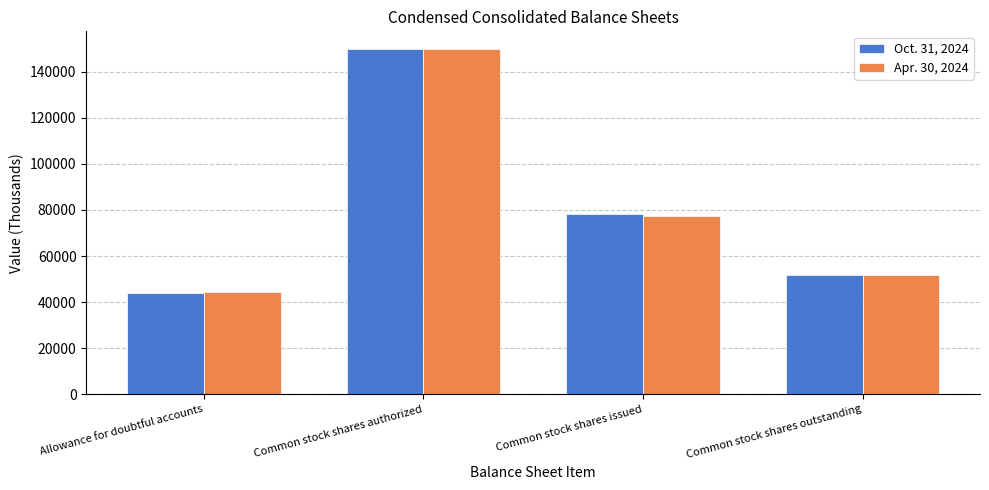

Reading left to right, list all the values displayed in this chart.

Oct. 31, 2024: Allowance for doubtful accounts=43862	Common stock shares authorized=150000	Common stock shares issued=78232	Common stock shares outstanding=51748
Apr. 30, 2024: Allowance for doubtful accounts=44192	Common stock shares authorized=150000	Common stock shares issued=77460	Common stock shares outstanding=51983